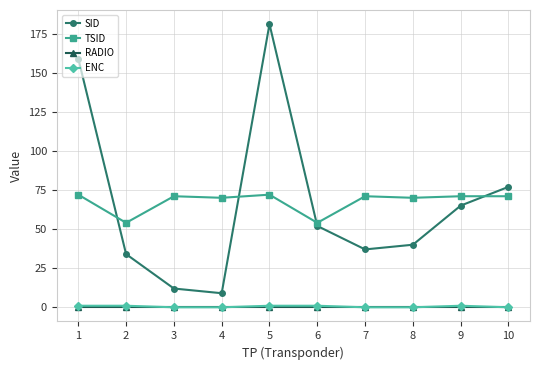

True or false: RADIO and SID intersect in this chart.

False